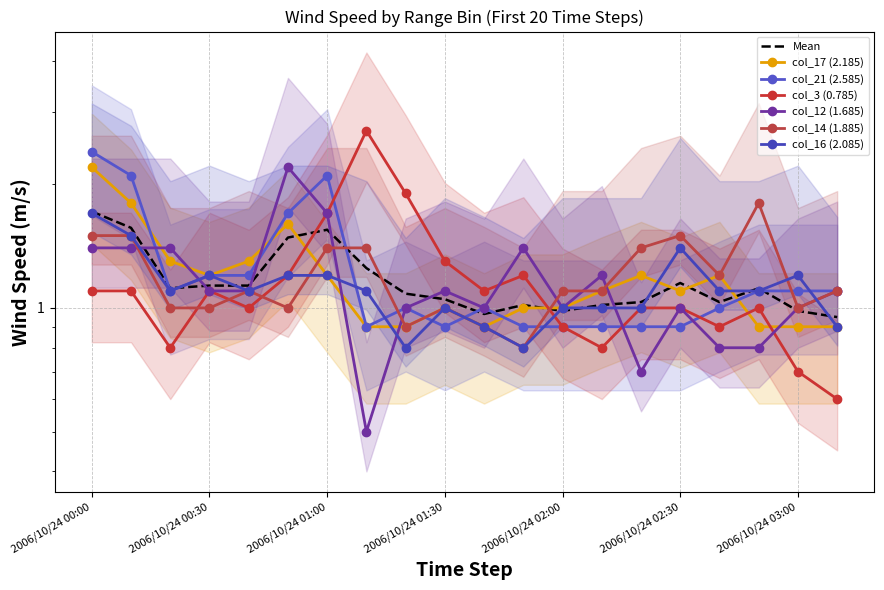

Reading left to right, transcribe all the data shown in this chart.

col_17 (2.185): 2006/10/24 00:00=2.2	2006/10/24 00:10=1.8	2006/10/24 00:20=1.3	2006/10/24 00:30=1.2	2006/10/24 00:40=1.3	2006/10/24 00:50=1.6	2006/10/24 01:00=1.2	2006/10/24 01:10=0.9	2006/10/24 01:20=0.9	2006/10/24 01:30=1.0	2006/10/24 01:40=0.9	2006/10/24 01:50=1.0	2006/10/24 02:00=1.0	2006/10/24 02:10=1.1	2006/10/24 02:20=1.2	2006/10/24 02:30=1.1	2006/10/24 02:40=1.2	2006/10/24 02:50=0.9	2006/10/24 03:00=0.9	2006/10/24 03:10=0.9
col_21 (2.585): 2006/10/24 00:00=2.4	2006/10/24 00:10=2.1	2006/10/24 00:20=1.1	2006/10/24 00:30=1.2	2006/10/24 00:40=1.2	2006/10/24 00:50=1.7	2006/10/24 01:00=2.1	2006/10/24 01:10=0.9	2006/10/24 01:20=1.0	2006/10/24 01:30=0.9	2006/10/24 01:40=1.0	2006/10/24 01:50=0.9	2006/10/24 02:00=0.9	2006/10/24 02:10=0.9	2006/10/24 02:20=0.9	2006/10/24 02:30=0.9	2006/10/24 02:40=1.0	2006/10/24 02:50=1.1	2006/10/24 03:00=1.1	2006/10/24 03:10=1.1
col_3 (0.785): 2006/10/24 00:00=1.1	2006/10/24 00:10=1.1	2006/10/24 00:20=0.8	2006/10/24 00:30=1.1	2006/10/24 00:40=1.0	2006/10/24 00:50=1.2	2006/10/24 01:00=1.7	2006/10/24 01:10=2.7	2006/10/24 01:20=1.9	2006/10/24 01:30=1.3	2006/10/24 01:40=1.1	2006/10/24 01:50=1.2	2006/10/24 02:00=0.9	2006/10/24 02:10=0.8	2006/10/24 02:20=1.0	2006/10/24 02:30=1.0	2006/10/24 02:40=0.9	2006/10/24 02:50=1.0	2006/10/24 03:00=0.7	2006/10/24 03:10=0.6
col_12 (1.685): 2006/10/24 00:00=1.4	2006/10/24 00:10=1.4	2006/10/24 00:20=1.4	2006/10/24 00:30=1.1	2006/10/24 00:40=1.1	2006/10/24 00:50=2.2	2006/10/24 01:00=1.7	2006/10/24 01:10=0.5	2006/10/24 01:20=1.0	2006/10/24 01:30=1.1	2006/10/24 01:40=1.0	2006/10/24 01:50=1.4	2006/10/24 02:00=1.0	2006/10/24 02:10=1.2	2006/10/24 02:20=0.7	2006/10/24 02:30=1.0	2006/10/24 02:40=0.8	2006/10/24 02:50=0.8	2006/10/24 03:00=1.0	2006/10/24 03:10=1.1
col_14 (1.885): 2006/10/24 00:00=1.5	2006/10/24 00:10=1.5	2006/10/24 00:20=1.0	2006/10/24 00:30=1.0	2006/10/24 00:40=1.1	2006/10/24 00:50=1.0	2006/10/24 01:00=1.4	2006/10/24 01:10=1.4	2006/10/24 01:20=0.9	2006/10/24 01:30=1.0	2006/10/24 01:40=0.9	2006/10/24 01:50=0.8	2006/10/24 02:00=1.1	2006/10/24 02:10=1.1	2006/10/24 02:20=1.4	2006/10/24 02:30=1.5	2006/10/24 02:40=1.2	2006/10/24 02:50=1.8	2006/10/24 03:00=1.0	2006/10/24 03:10=1.1
col_16 (2.085): 2006/10/24 00:00=1.7	2006/10/24 00:10=1.5	2006/10/24 00:20=1.1	2006/10/24 00:30=1.2	2006/10/24 00:40=1.1	2006/10/24 00:50=1.2	2006/10/24 01:00=1.2	2006/10/24 01:10=1.1	2006/10/24 01:20=0.8	2006/10/24 01:30=1.0	2006/10/24 01:40=0.9	2006/10/24 01:50=0.8	2006/10/24 02:00=1.0	2006/10/24 02:10=1.0	2006/10/24 02:20=1.0	2006/10/24 02:30=1.4	2006/10/24 02:40=1.1	2006/10/24 02:50=1.1	2006/10/24 03:00=1.2	2006/10/24 03:10=0.9